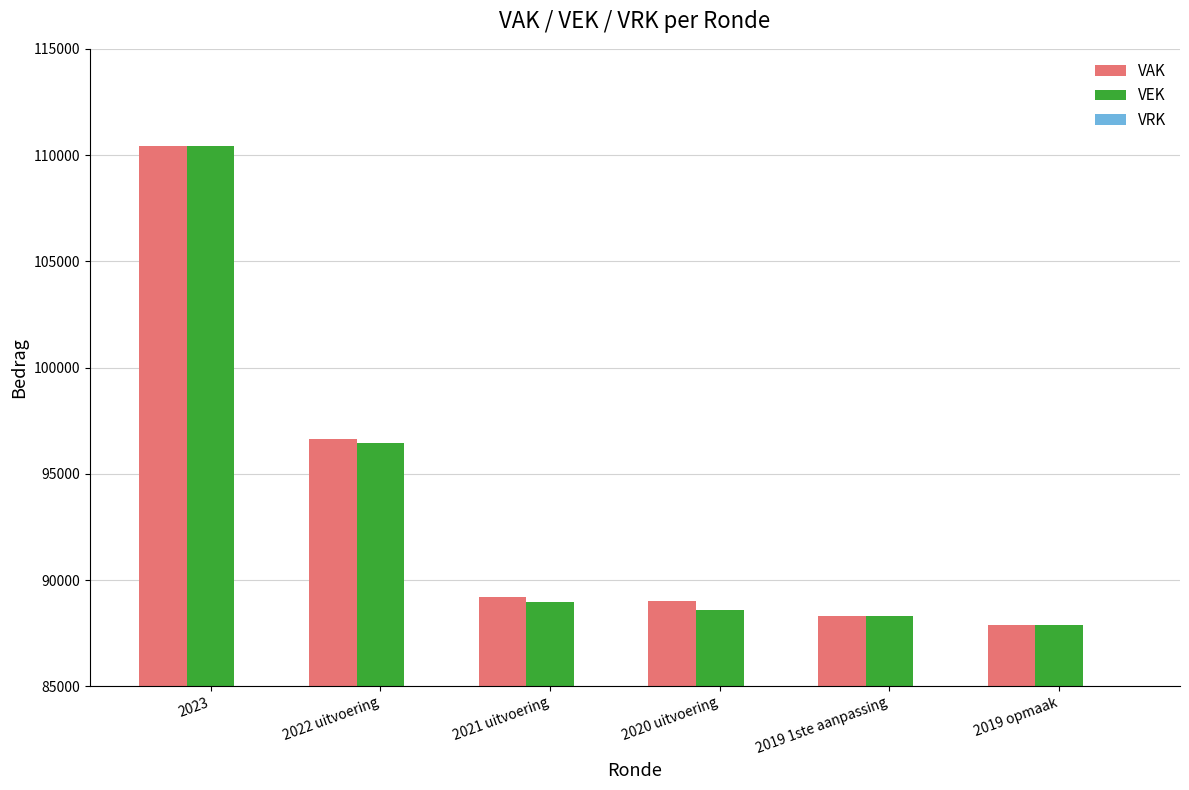

How many bars are there in each group?

2